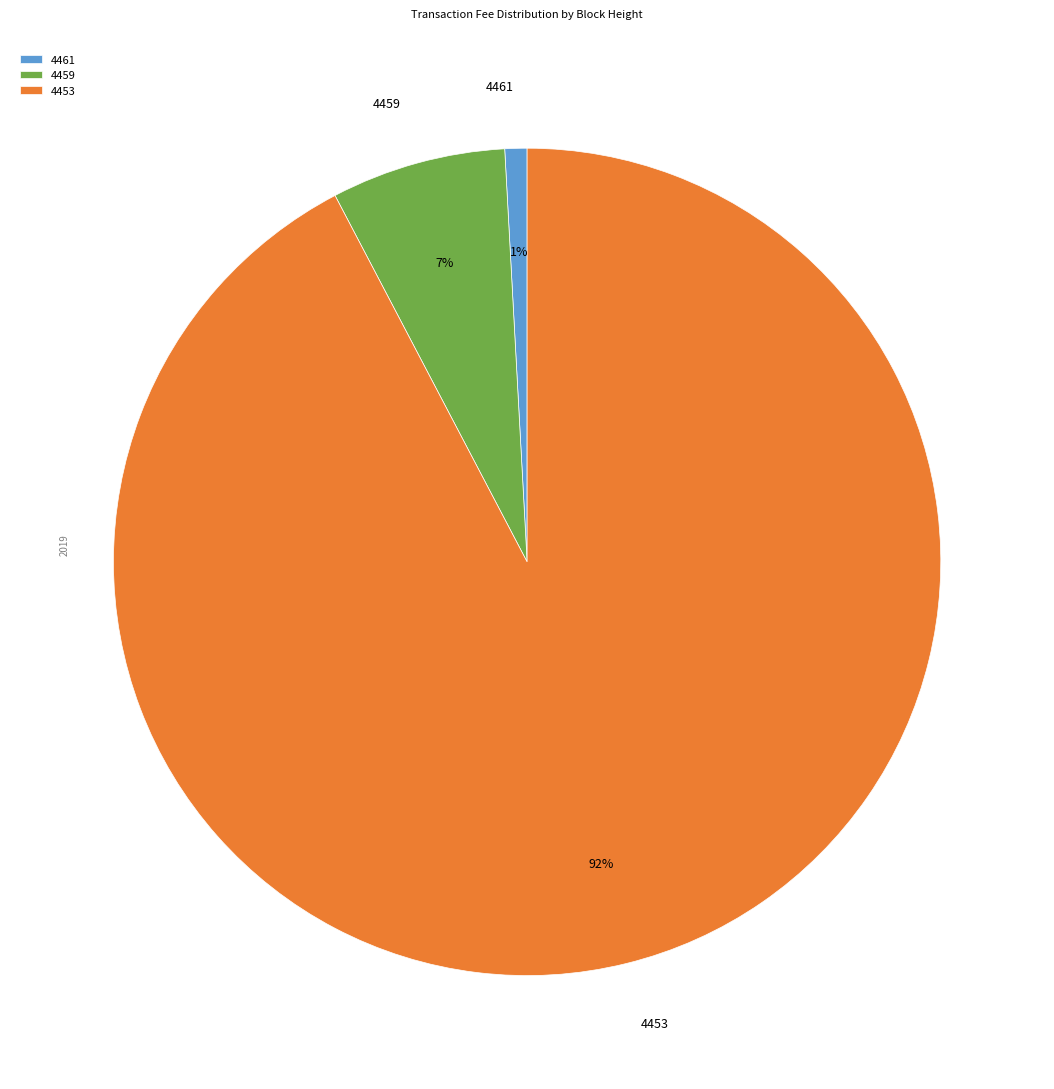

Count the number of slices in the pie.

3